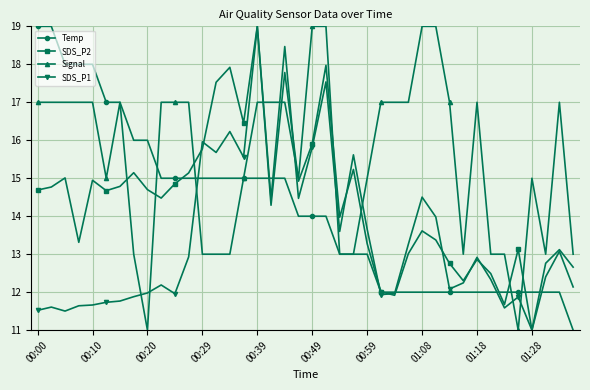

How many times do SDS_P1 and Signal cross each other?

10